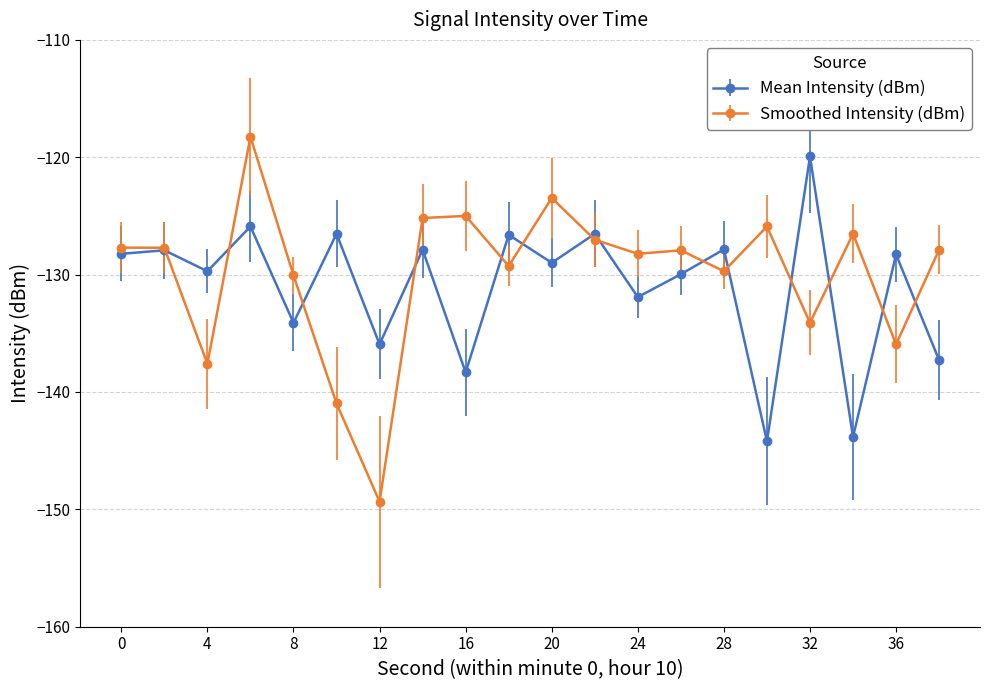

Which series has the widest spread of values?

Smoothed Intensity (dBm)